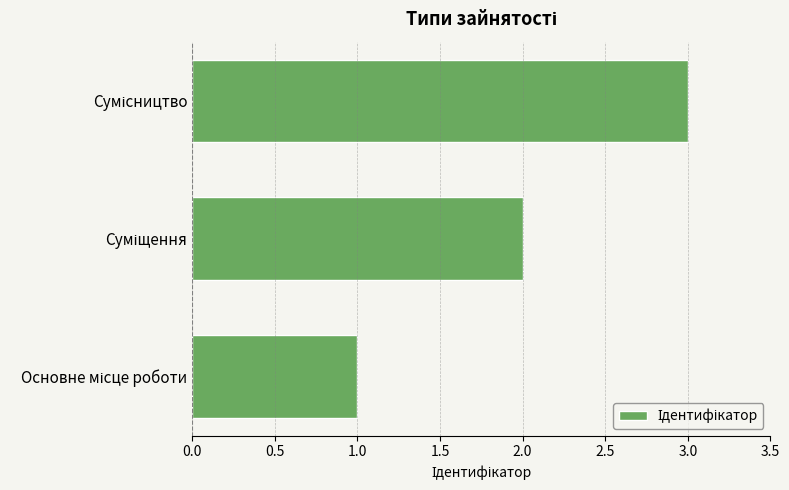

What is the greatest value displayed?

3